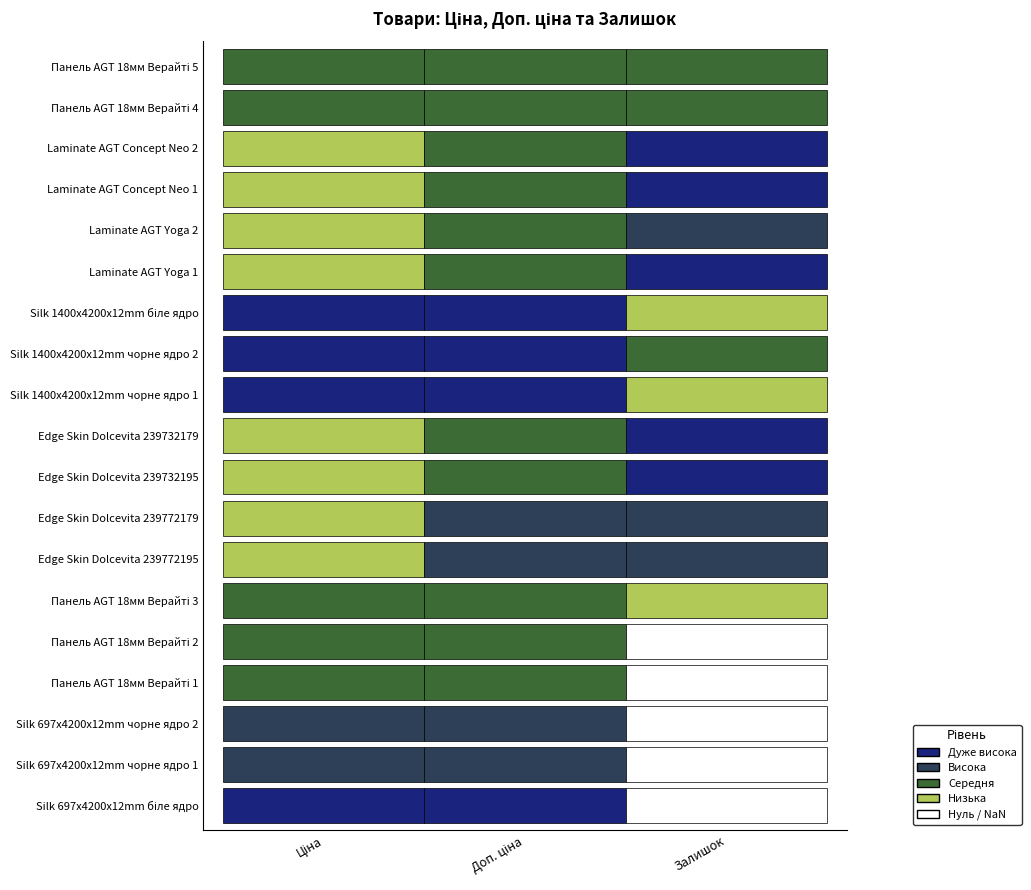

Does the chart contain stacked bars?

No